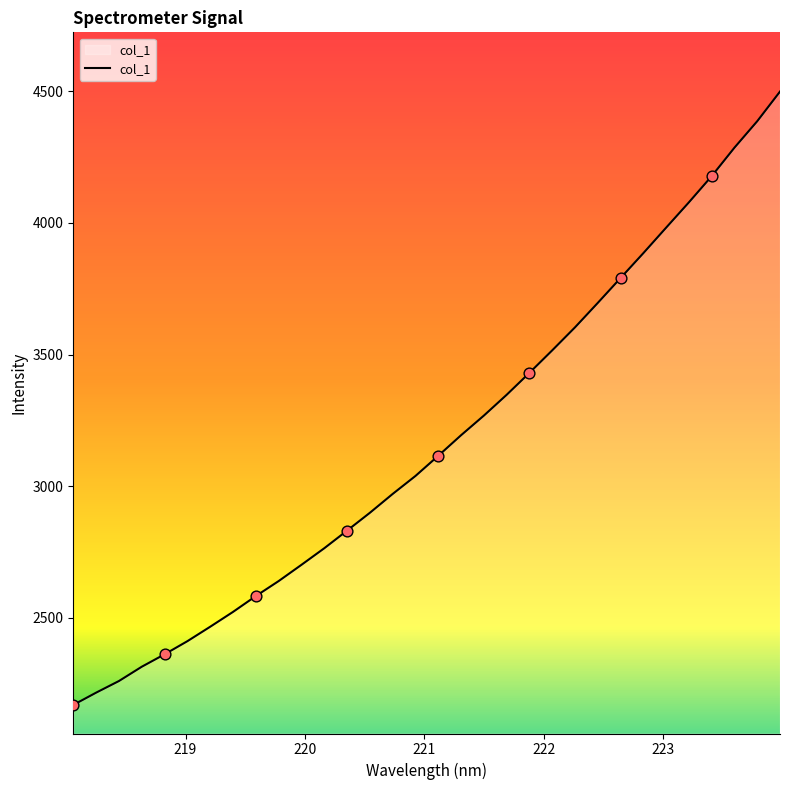

What is the smallest value displayed?

2169.2